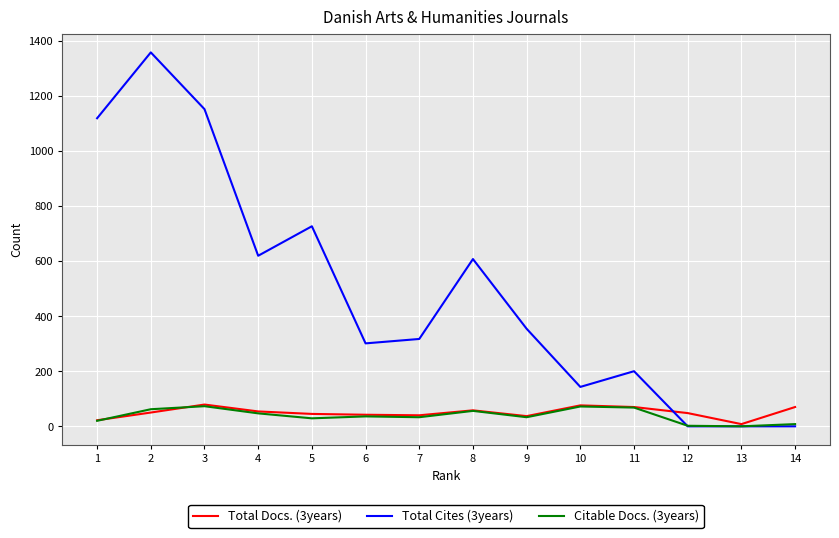

How many series are shown in this chart?

3